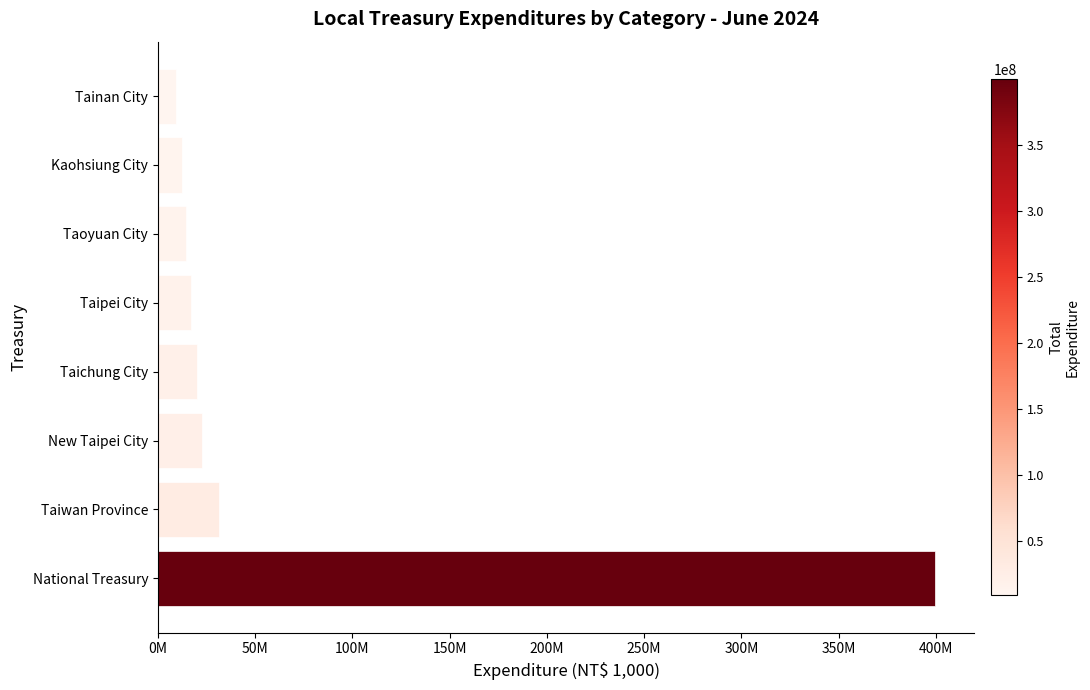

What is the sum of all values?

527066659